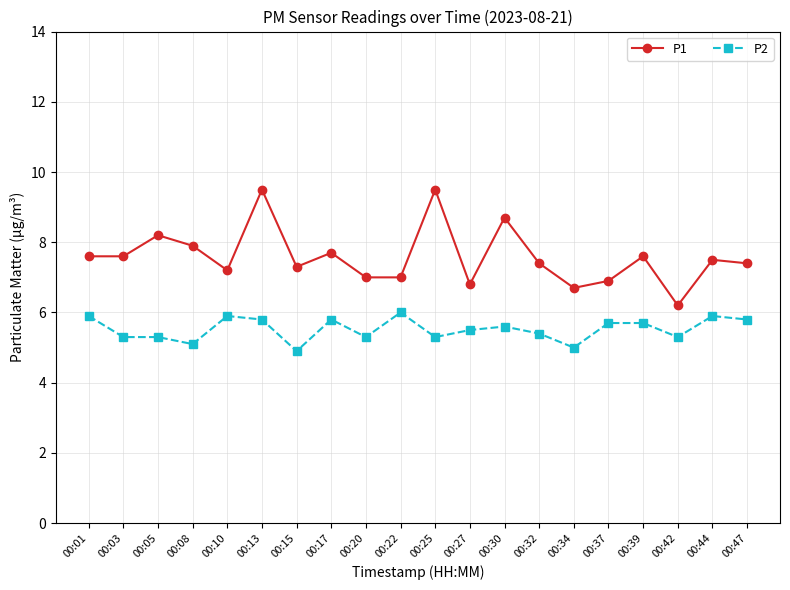

At 00:27, list the series in order from smallest to largest.

P2, P1